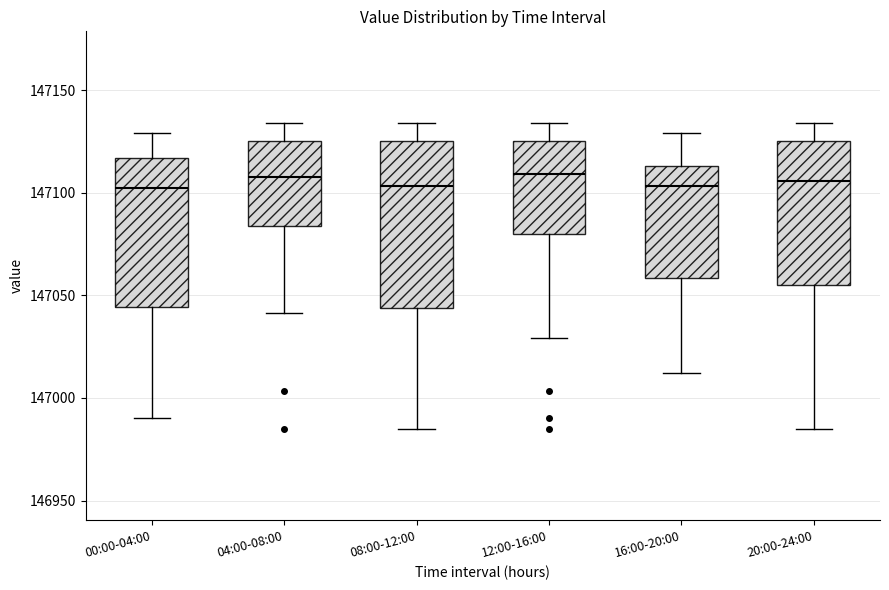

Comparing the boxes themselves (not the whiskers), which one is the tallest?

08:00-12:00